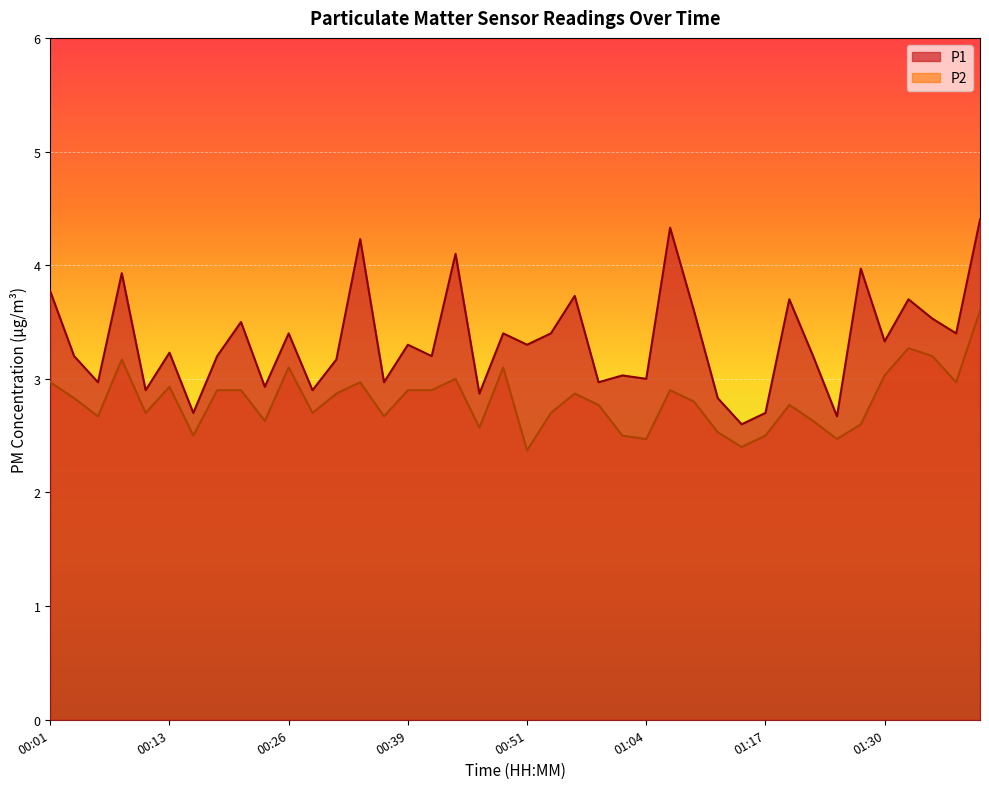

Reading left to right, extract all data points from this chart.

P1: 00:01=3.8	00:03=3.2	00:06=3.0	00:08=3.9	00:11=2.9	00:13=3.2	00:16=2.7	00:18=3.2	00:21=3.5	00:23=2.9	00:26=3.4	00:29=2.9	00:31=3.2	00:34=4.2	00:36=3.0	00:39=3.3	00:41=3.2	00:44=4.1	00:46=2.9	00:49=3.4	00:51=3.3	00:54=3.4	00:57=3.7	00:59=3.0	01:02=3.0	01:04=3.0	01:07=4.3	01:09=3.6	01:12=2.8	01:14=2.6	01:17=2.7	01:19=3.7	01:22=3.2	01:25=2.7	01:27=4.0	01:30=3.3	01:32=3.7	01:35=3.5	01:37=3.4	01:40=4.4
P2: 00:01=3.0	00:03=2.8	00:06=2.7	00:08=3.2	00:11=2.7	00:13=2.9	00:16=2.5	00:18=2.9	00:21=2.9	00:23=2.6	00:26=3.1	00:29=2.7	00:31=2.9	00:34=3.0	00:36=2.7	00:39=2.9	00:41=2.9	00:44=3.0	00:46=2.6	00:49=3.1	00:51=2.4	00:54=2.7	00:57=2.9	00:59=2.8	01:02=2.5	01:04=2.5	01:07=2.9	01:09=2.8	01:12=2.5	01:14=2.4	01:17=2.5	01:19=2.8	01:22=2.6	01:25=2.5	01:27=2.6	01:30=3.0	01:32=3.3	01:35=3.2	01:37=3.0	01:40=3.6